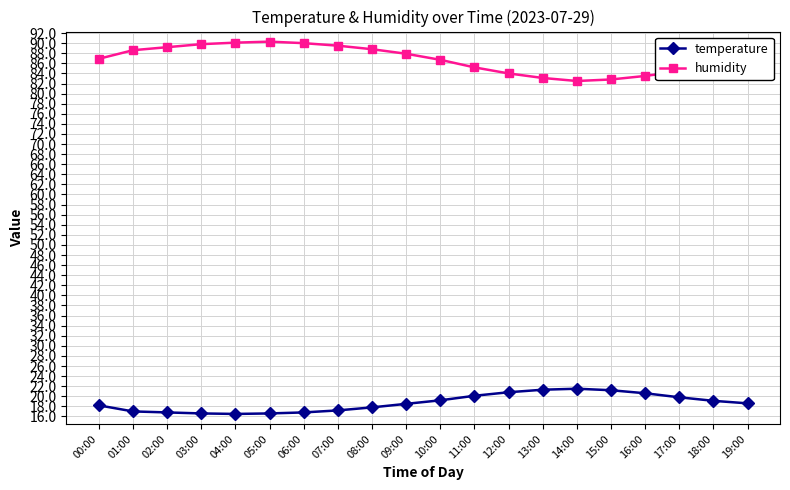

What is the value of the temperature point at the 11th from the left?

19.2